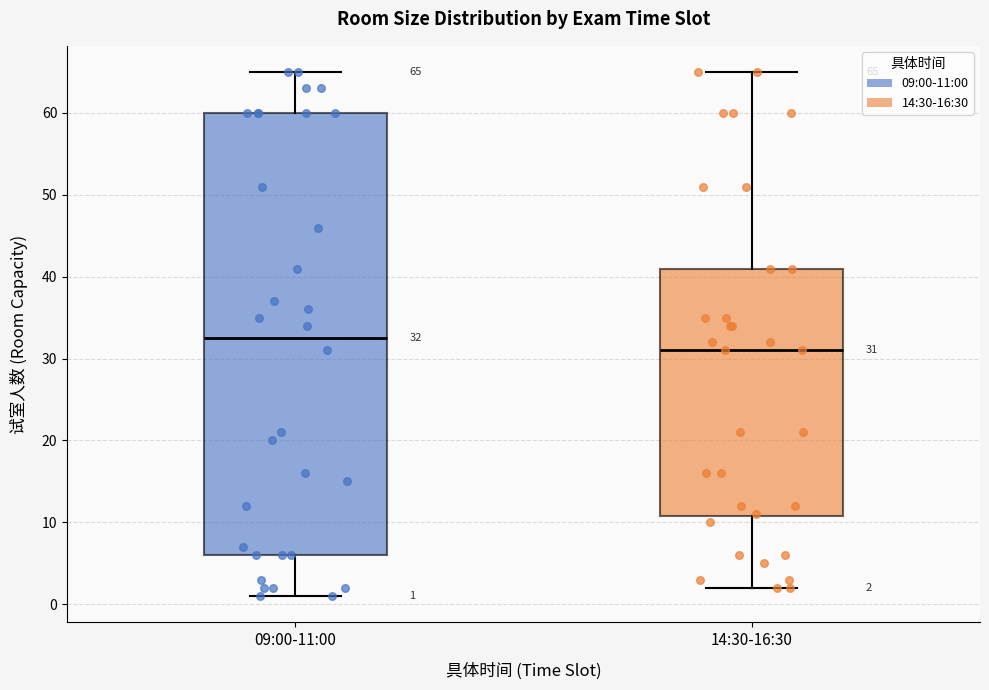

Comparing the boxes themselves (not the whiskers), which one is the tallest?

09:00-11:00